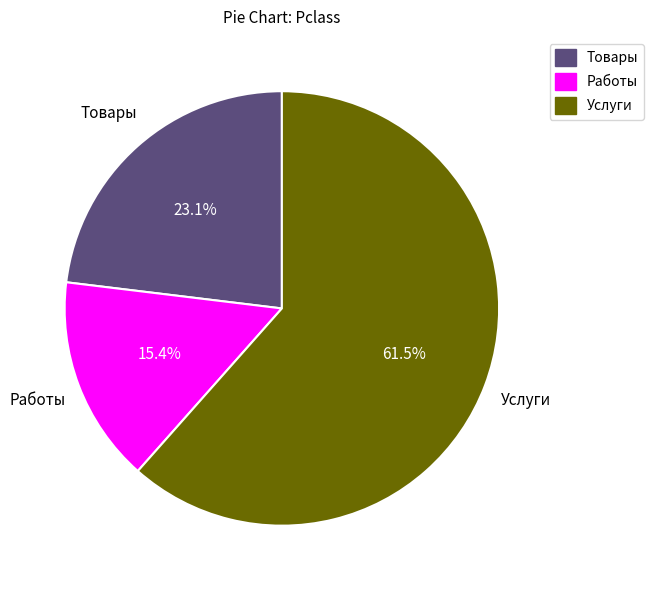

Between Услуги and Работы, which is larger?

Услуги